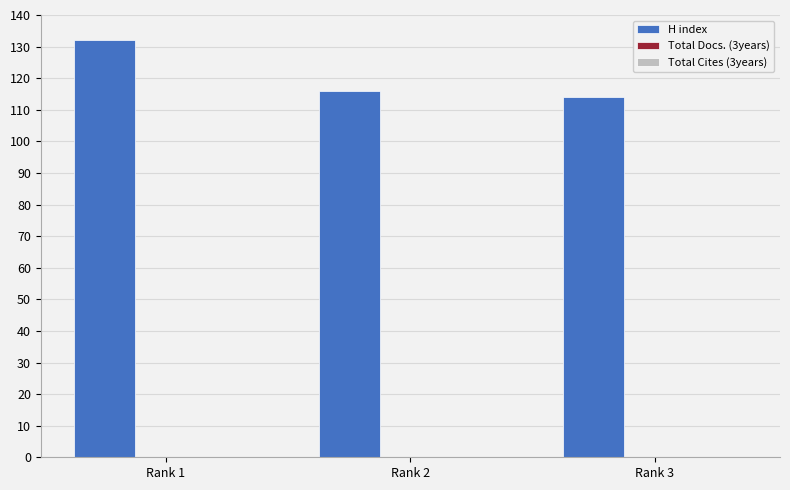

What is the change in value from Rank 1 to Rank 3?

-18